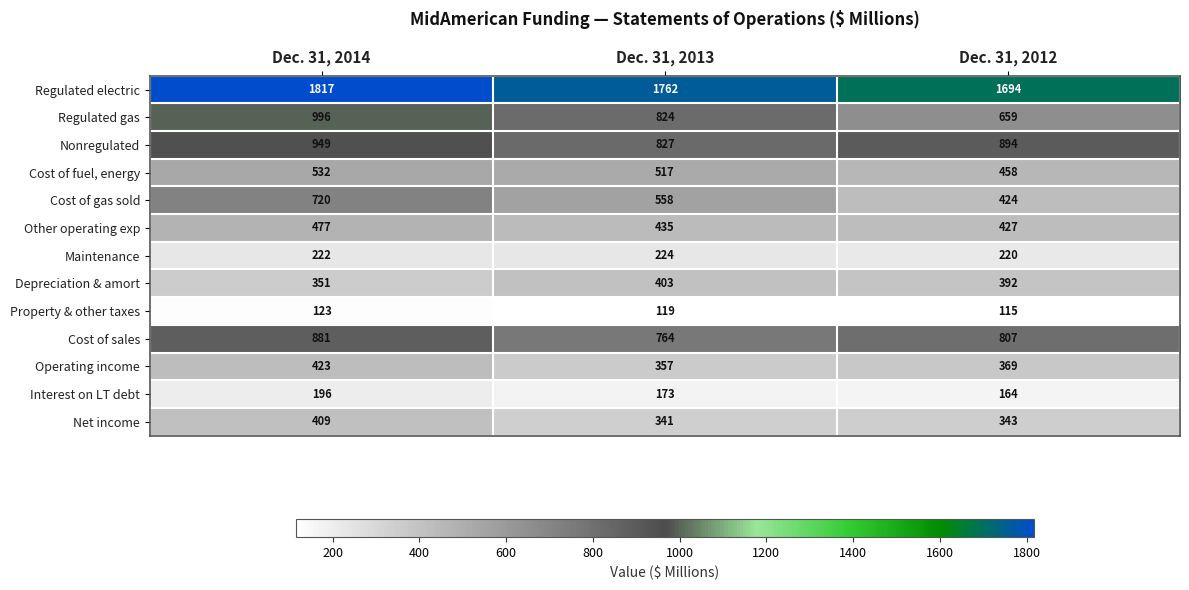

Count the number of categories in the chart.

3